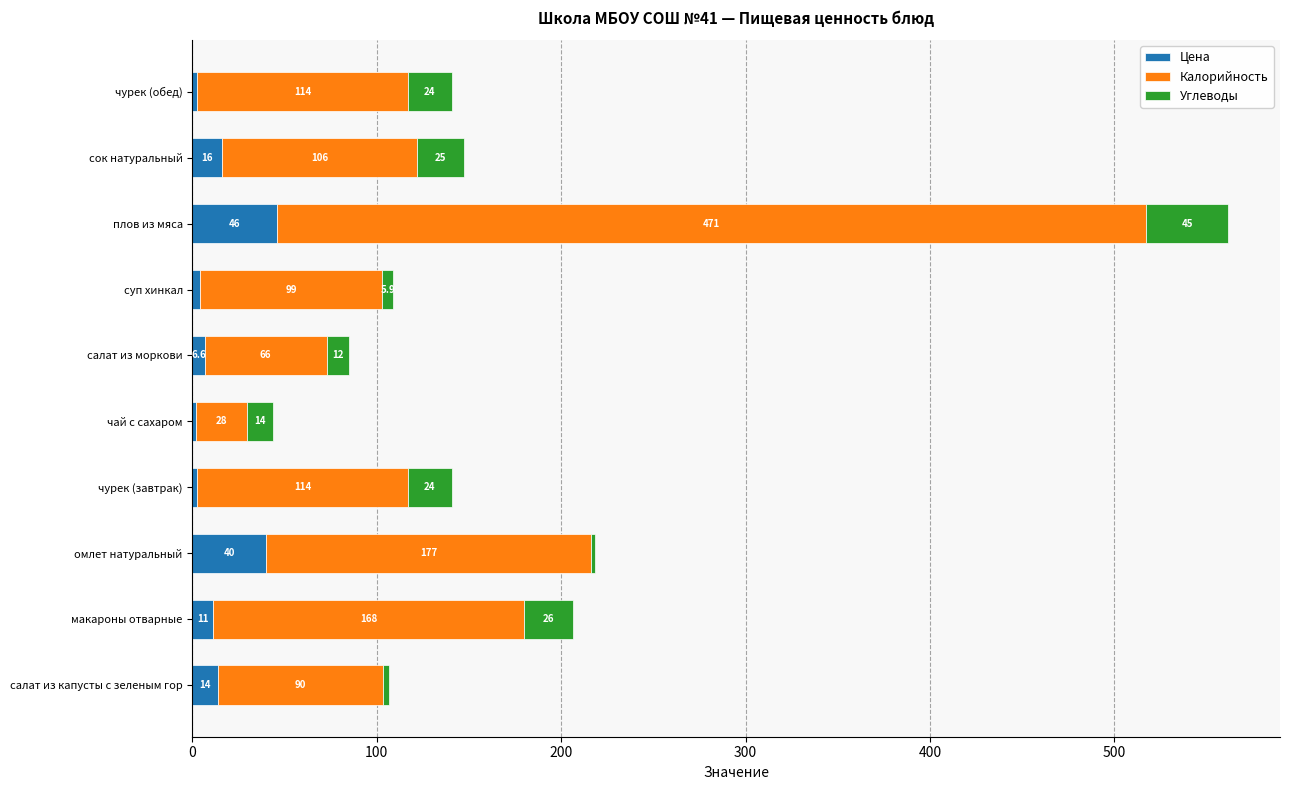

At which category is the sum across all series the highest?

плов из мяса